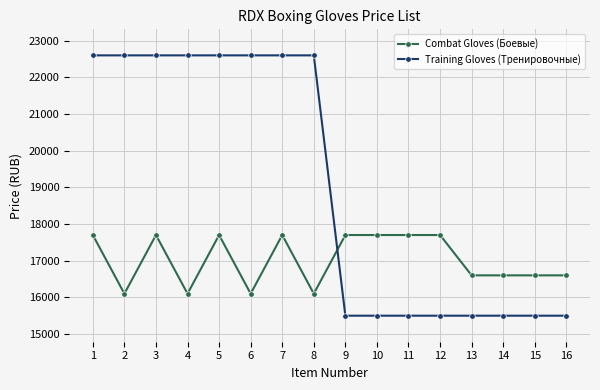

Rank the series by their average value, from highest to lowest.

Training Gloves (Тренировочные), Combat Gloves (Боевые)